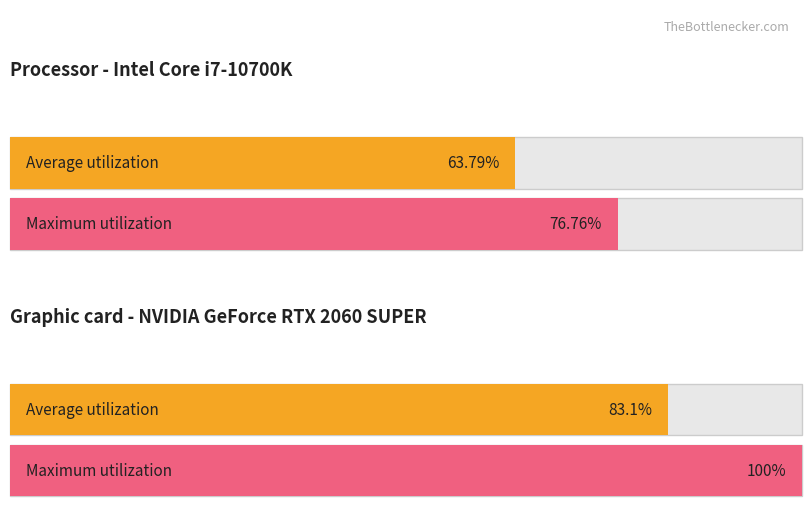

The Average utilization series shows 120.0 at обл. Ловеч. True or false?

False